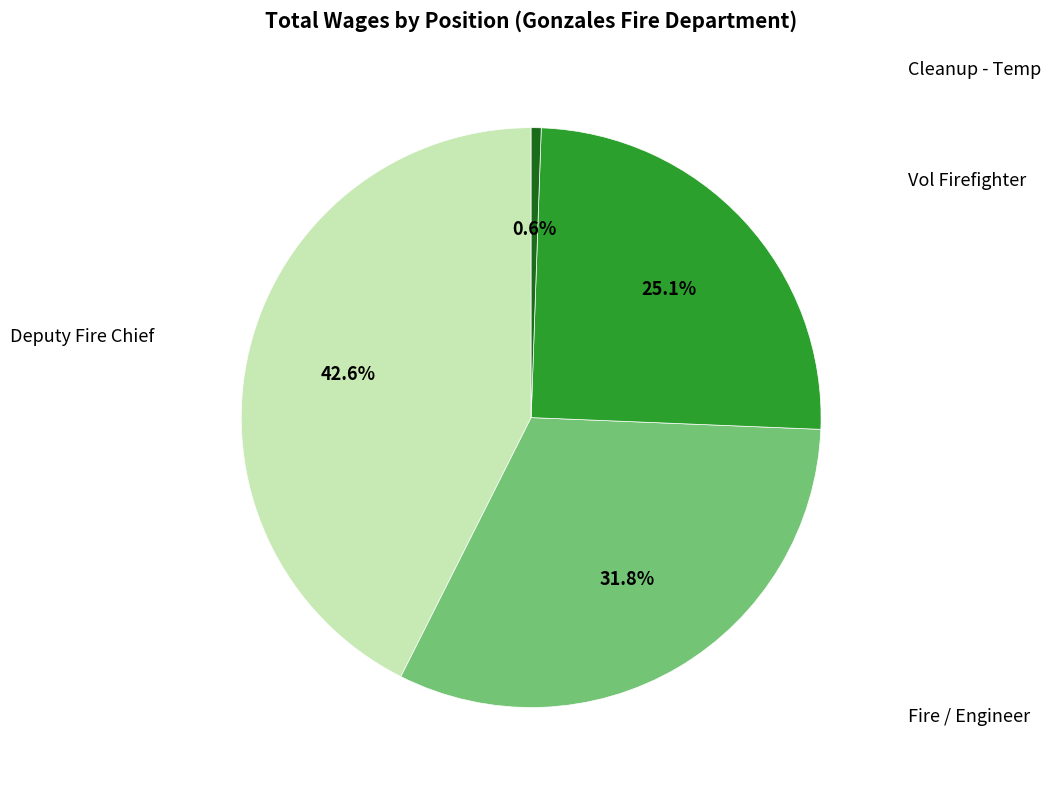

Is there a majority slice in this chart?

No